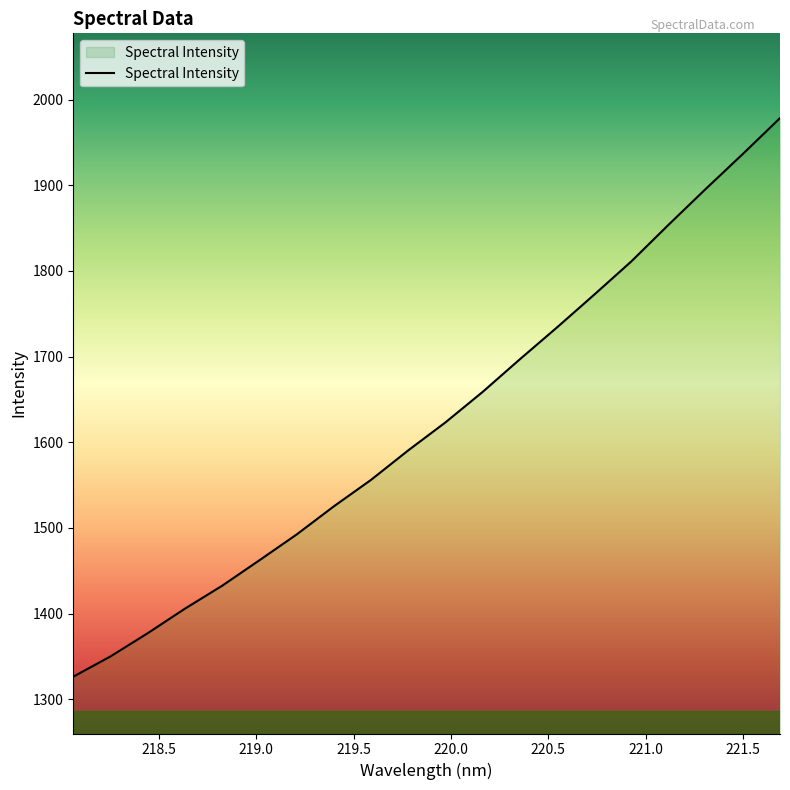

What is the difference between the maximum and minimum values?

652.0